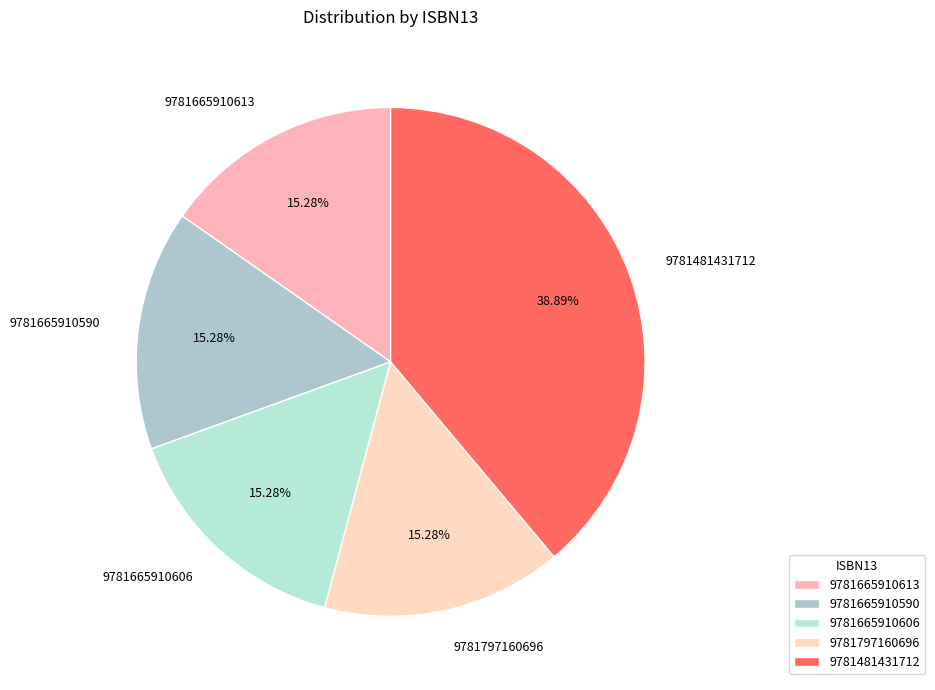

How many segments does this pie chart have?

5